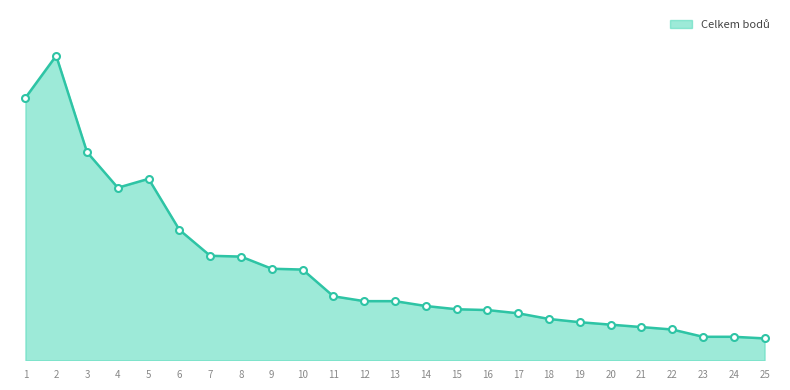

Is this an area chart (filled region under the line)?

Yes